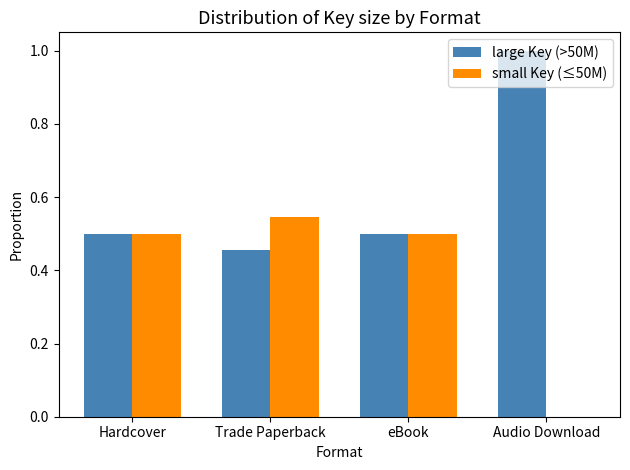

What are all the series names shown in the legend?

large Key (>50M), small Key (≤50M)